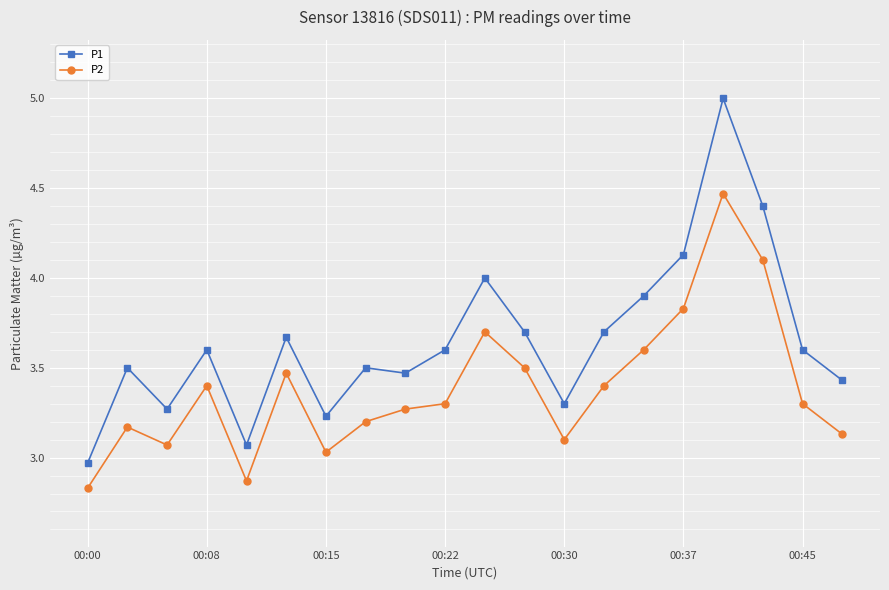

True or false: P2 and P1 cross at least once.

False